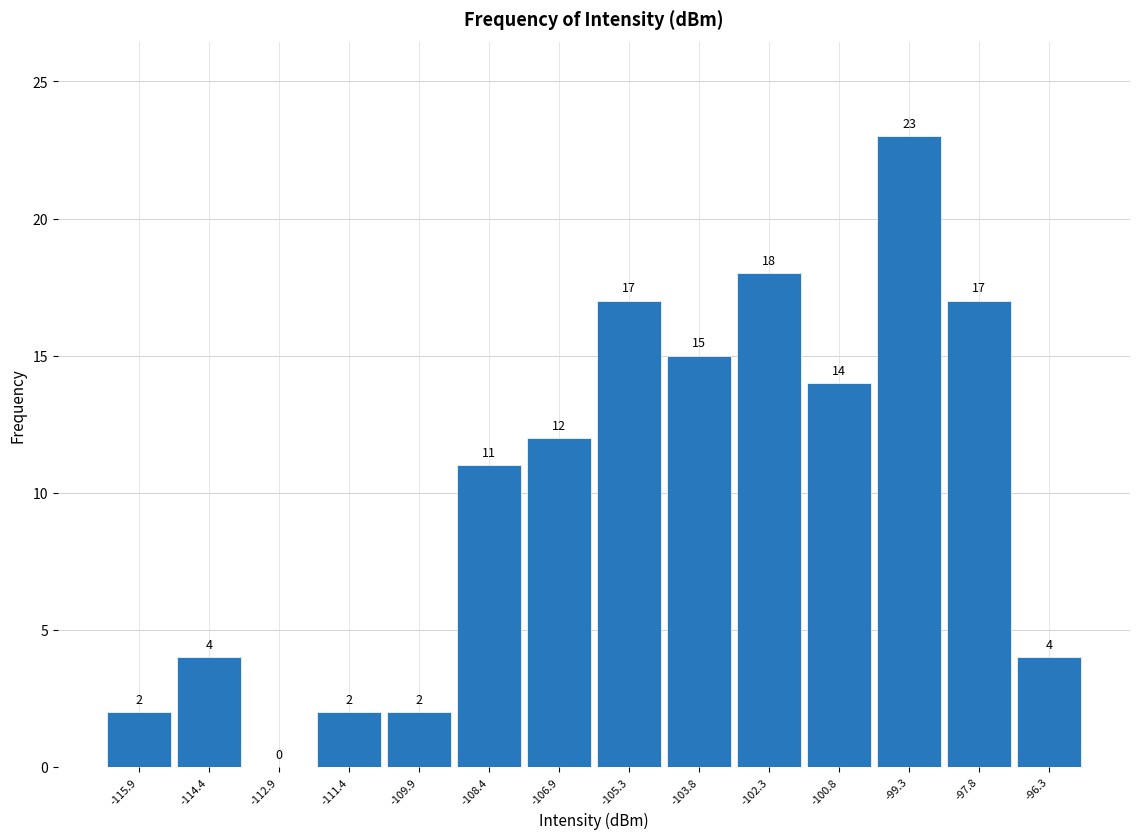

What is the height of the bar covering -103.0 to -101.6 on the x-axis? The bar edges are not printed on the chart, so give them approximately, as read against the axis.

18